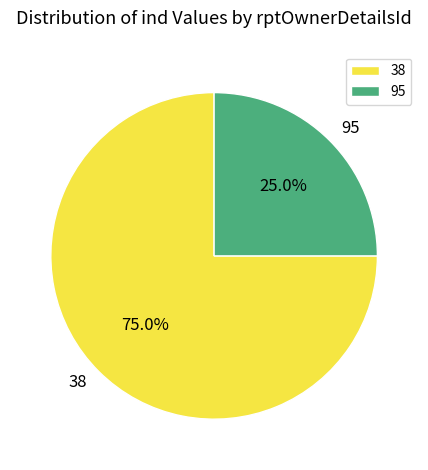

Rank the categories by value from highest to lowest.

38, 95